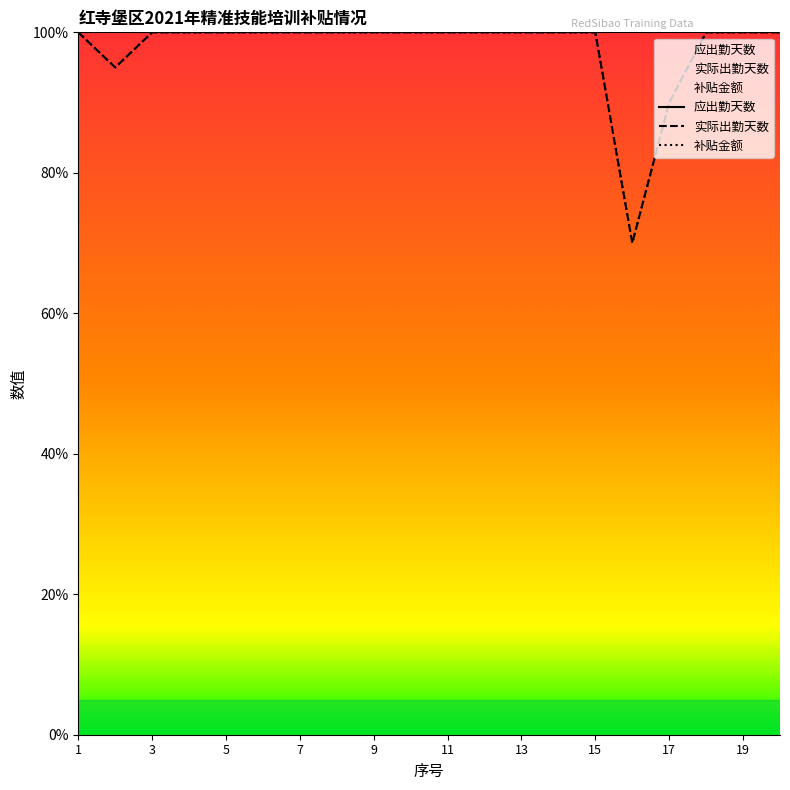

True or false: 实际出勤天数 and 应出勤天数 cross at least once.

False